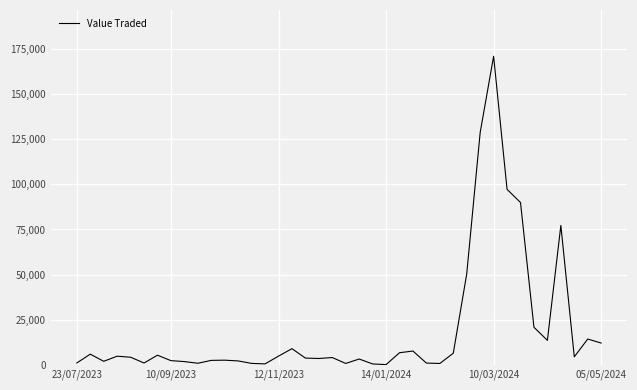

What is the difference between the maximum and minimum values?

171121